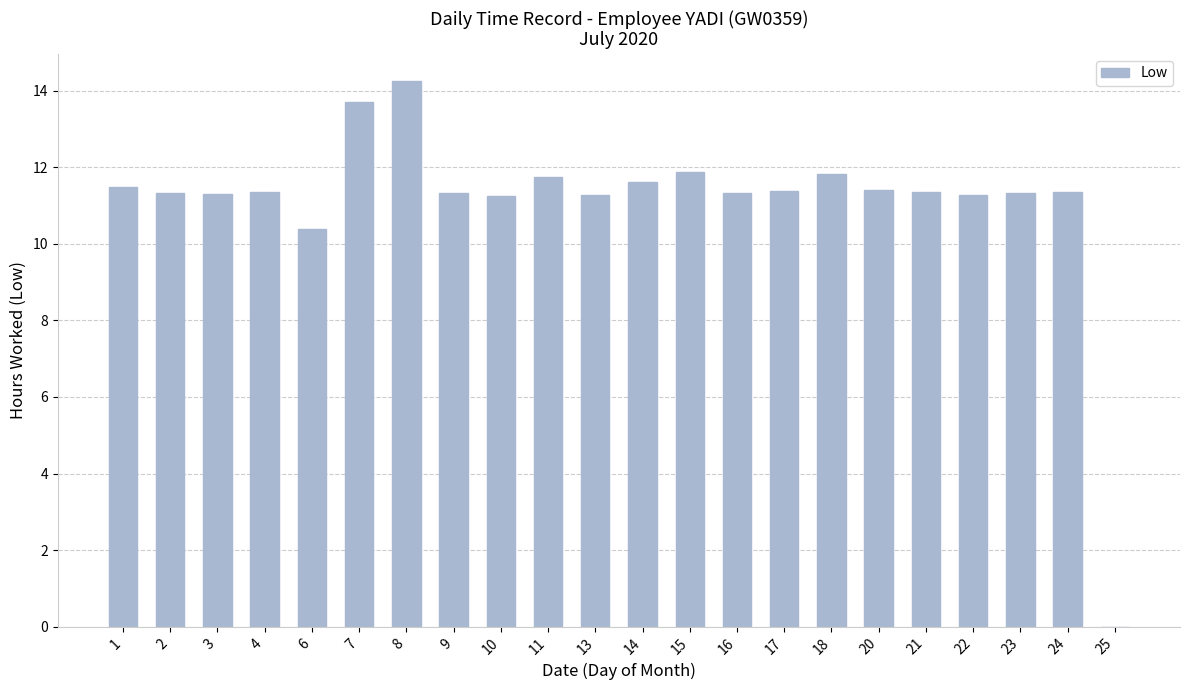

The value at 25 is 0.0. True or false?

True